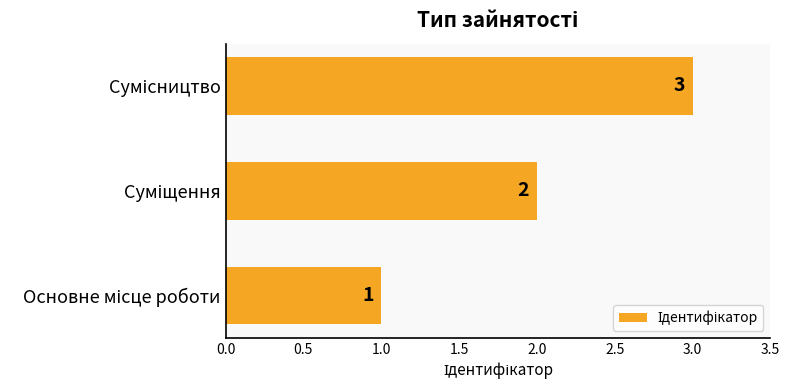

Count the values in the range 1 to 3.

3